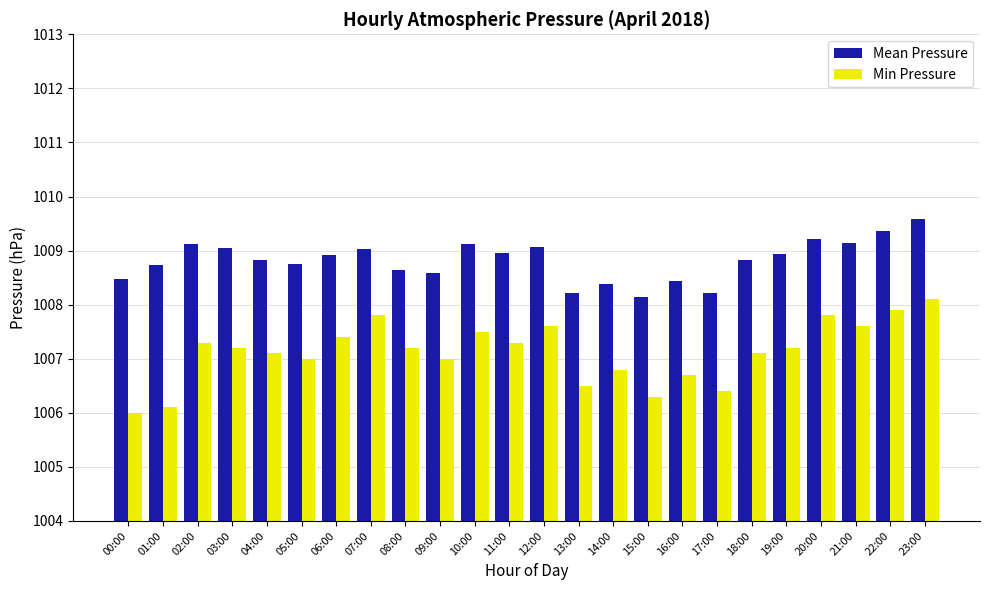

What is the average value of the Mean Pressure series?

1008.8